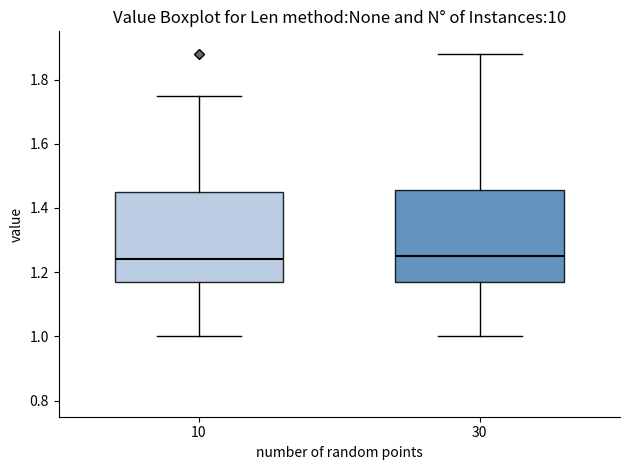

Where is the upper edge of the box at x = 30 on the y-axis? The values are not printed on the chart, so give them approximately, as read against the axis.

1.46